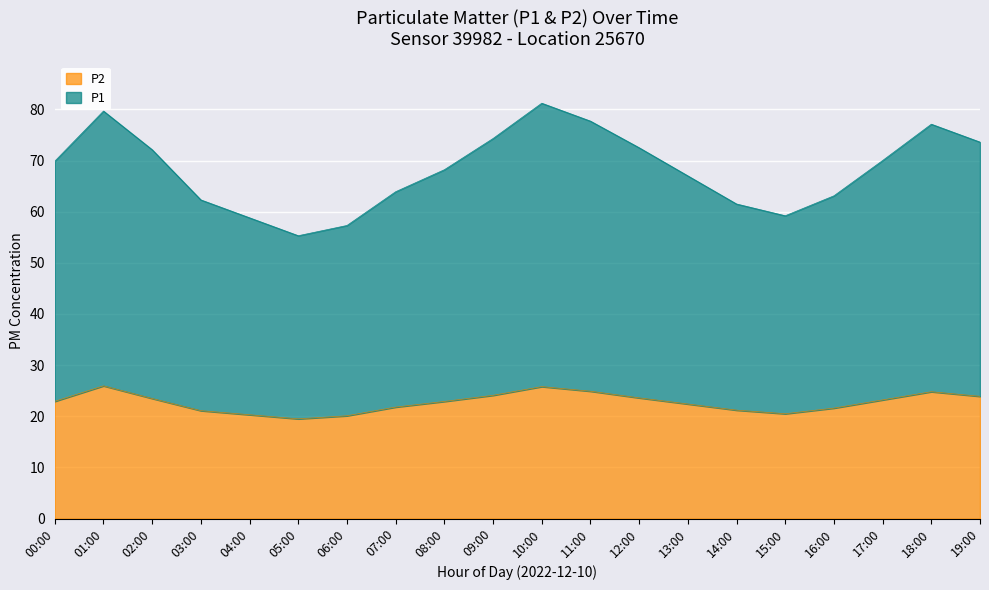

What is the lowest value of the P2 series?

19.5